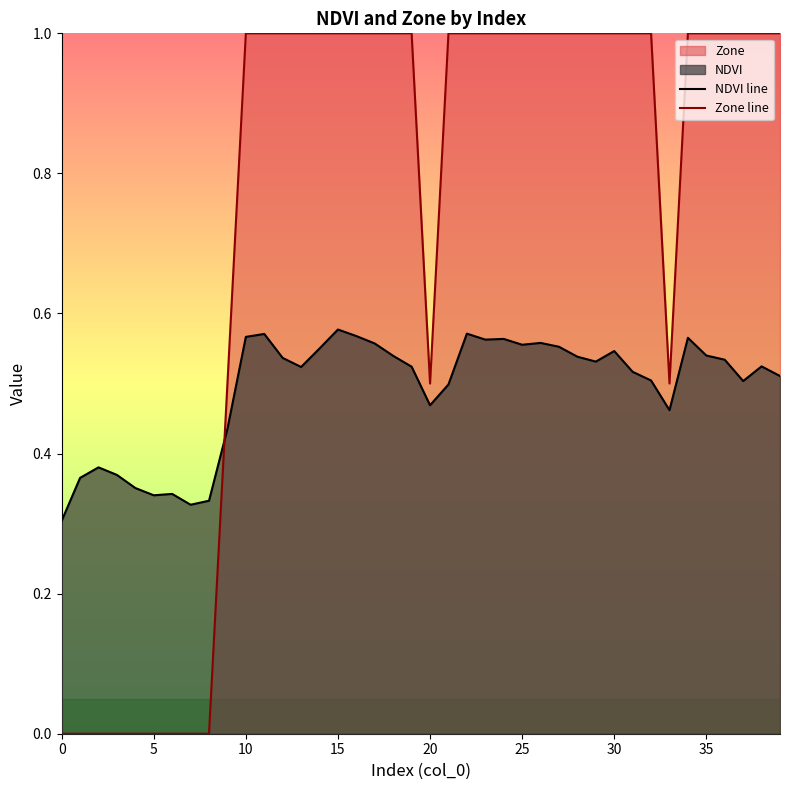

How many distinct data groups are displayed?

2